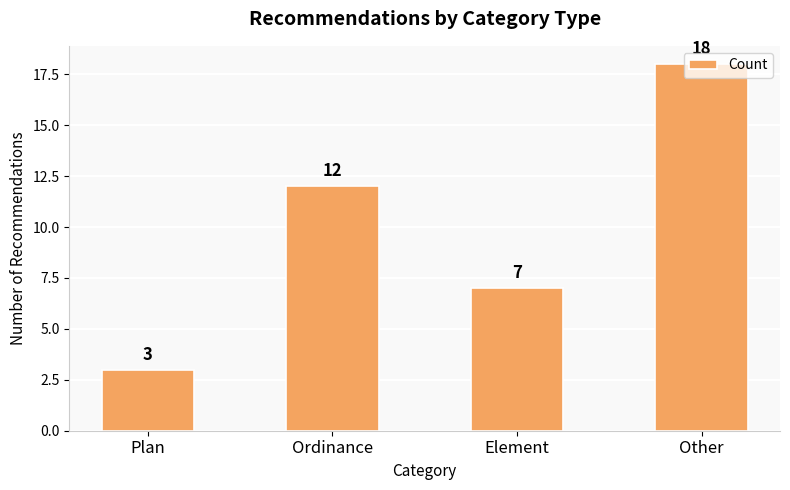

Count the number of data series in this chart.

1